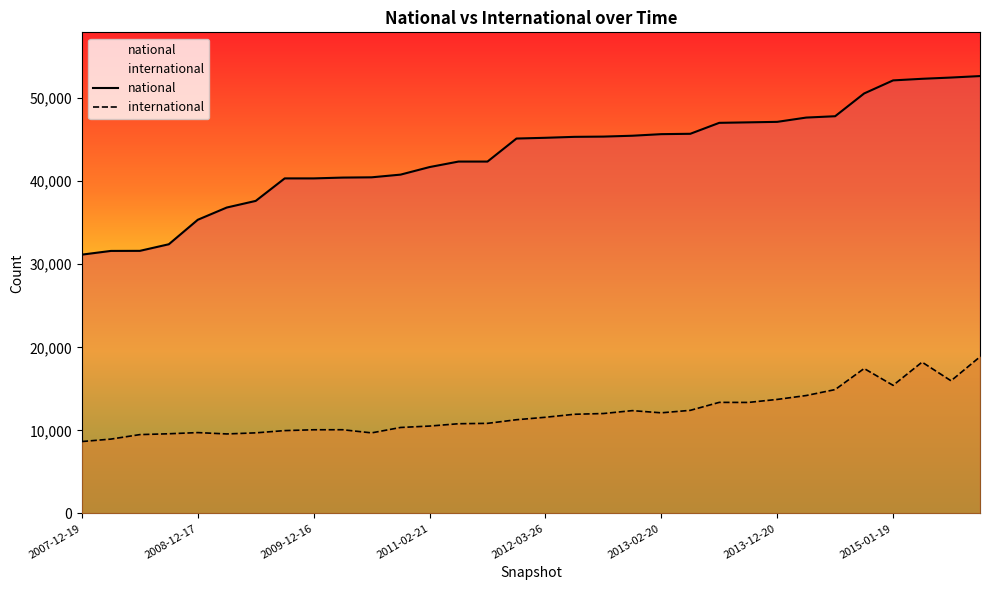

What position from the left is 2008-12-17?

5